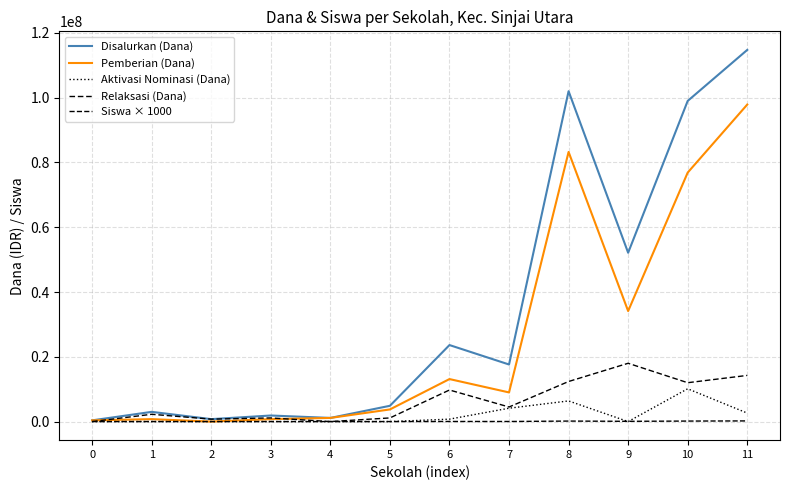

Is this an area chart (filled region under the line)?

No